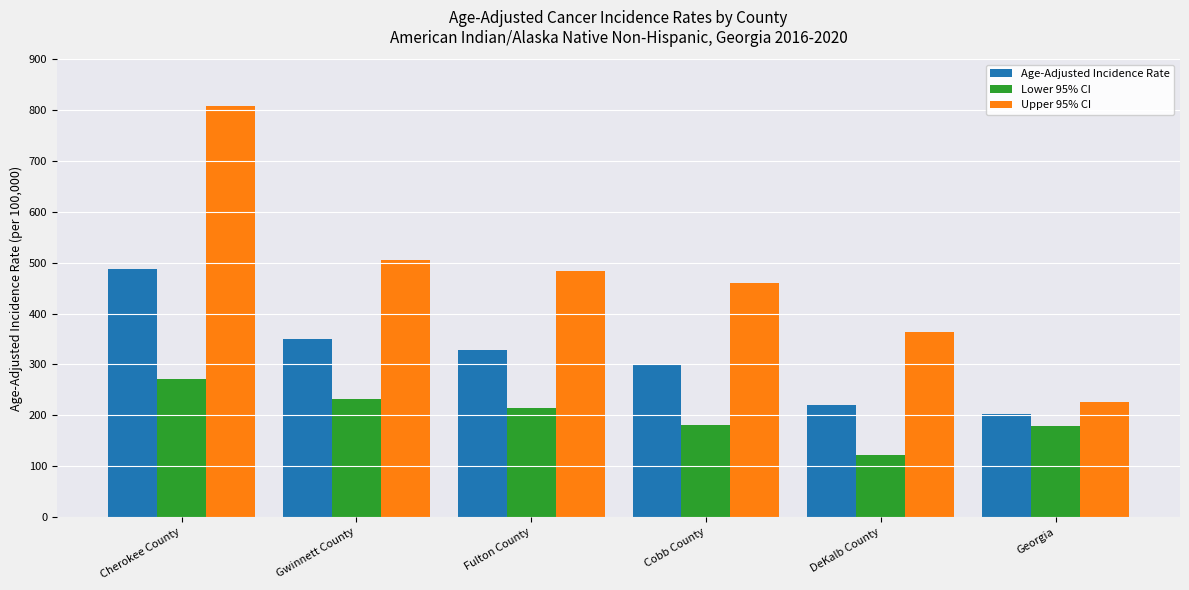

What is the maximum value for Upper 95% CI?

807.2